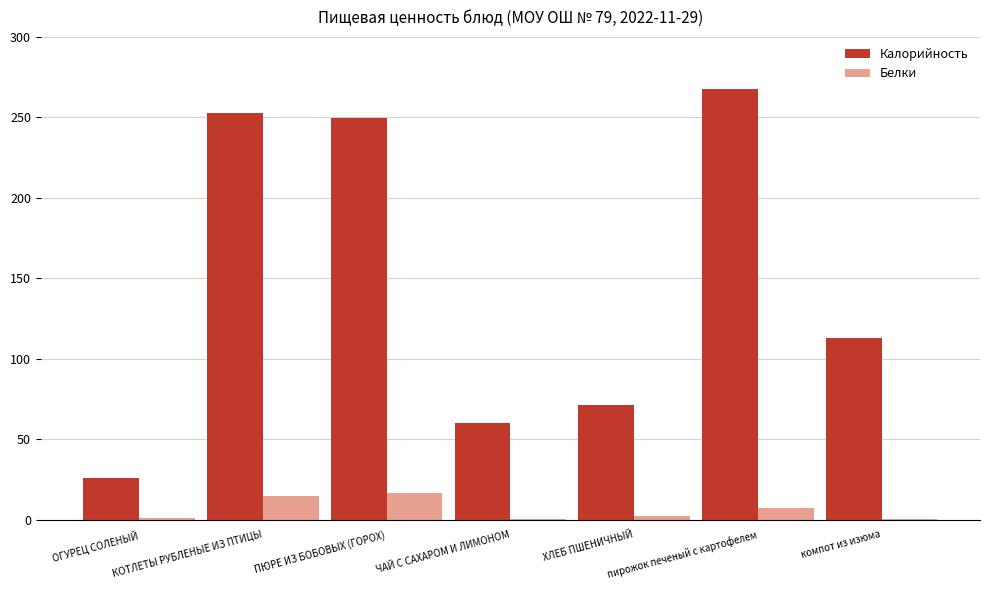

Between ОГУРЕЦ СОЛЕНЫЙ and ПЮРЕ ИЗ БОБОВЫХ (ГОРОХ), which series saw the biggest shift?

Калорийность